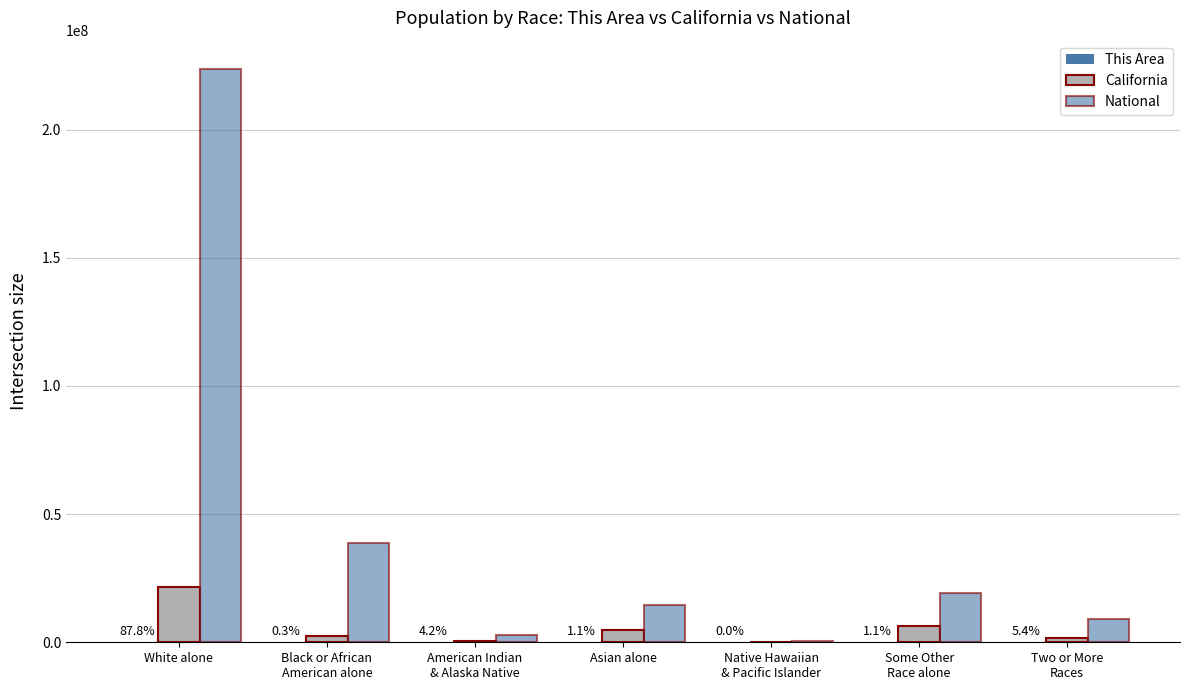

Where is National nearest to the value 112046639?

Black or African
American alone